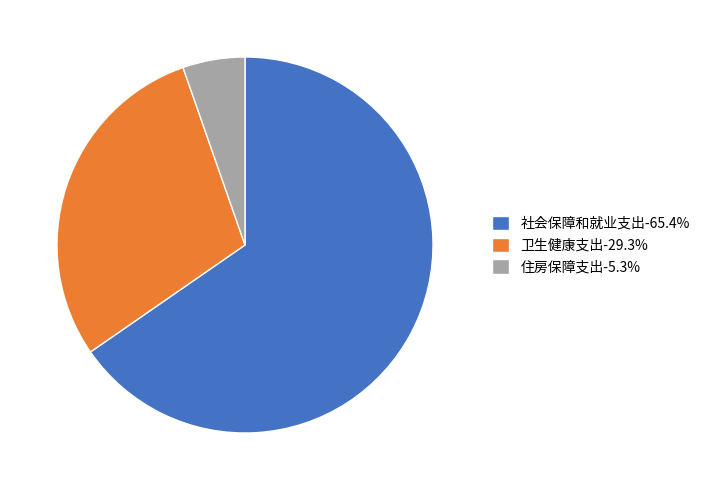

Is the sum of 社会保障和就业支出-65.4% and 卫生健康支出-29.3% greater than half?

Yes